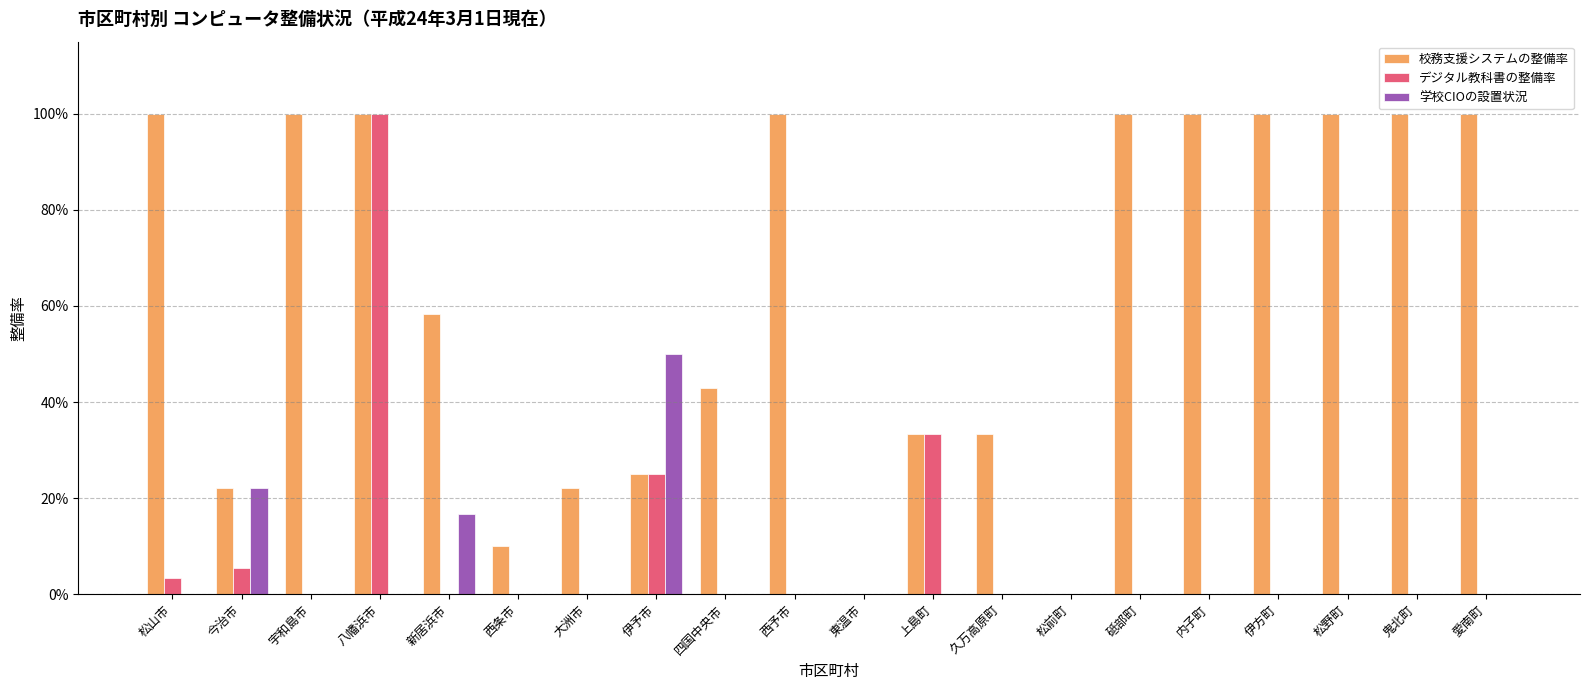

The デジタル教科書の整備率 series shows -0.6 at 鬼北町. True or false?

False